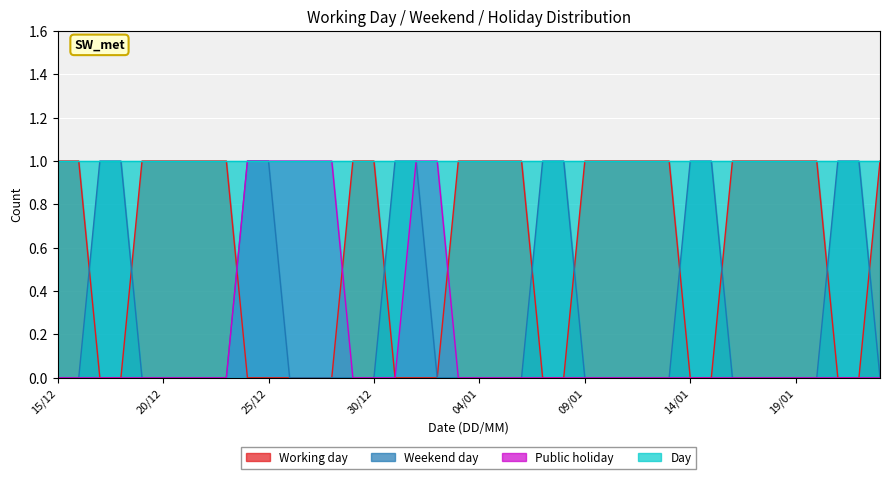

True or false: Working day has more than 2 points higher than both neighbors.

False